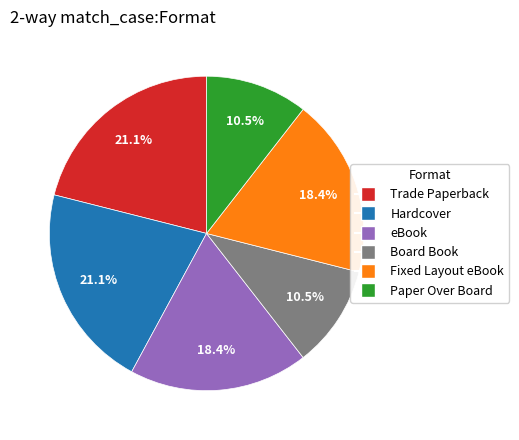

How many segments does this pie chart have?

6